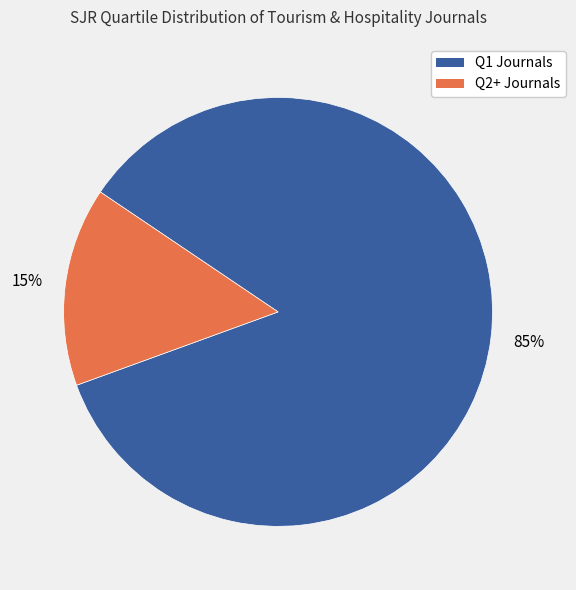

To the nearest percent, what is the average slice percentage?

50%